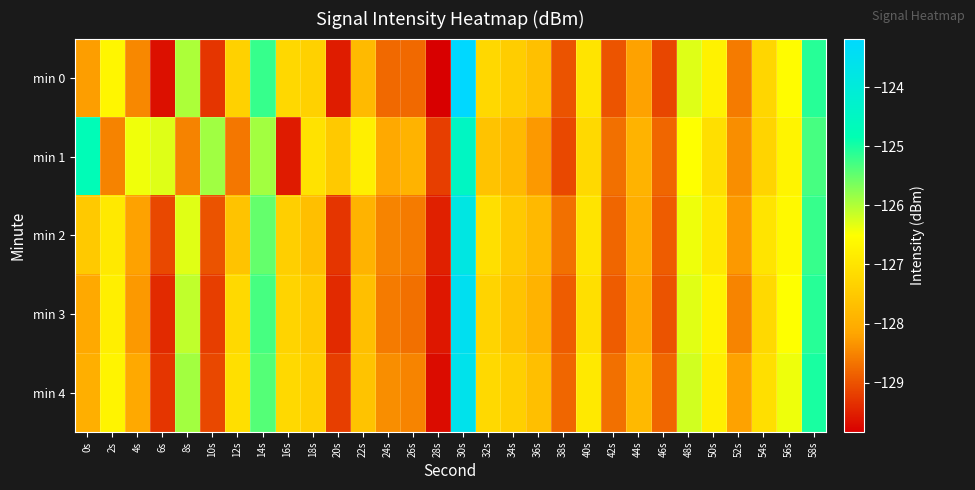

Which category has the lowest value across all series?

28s